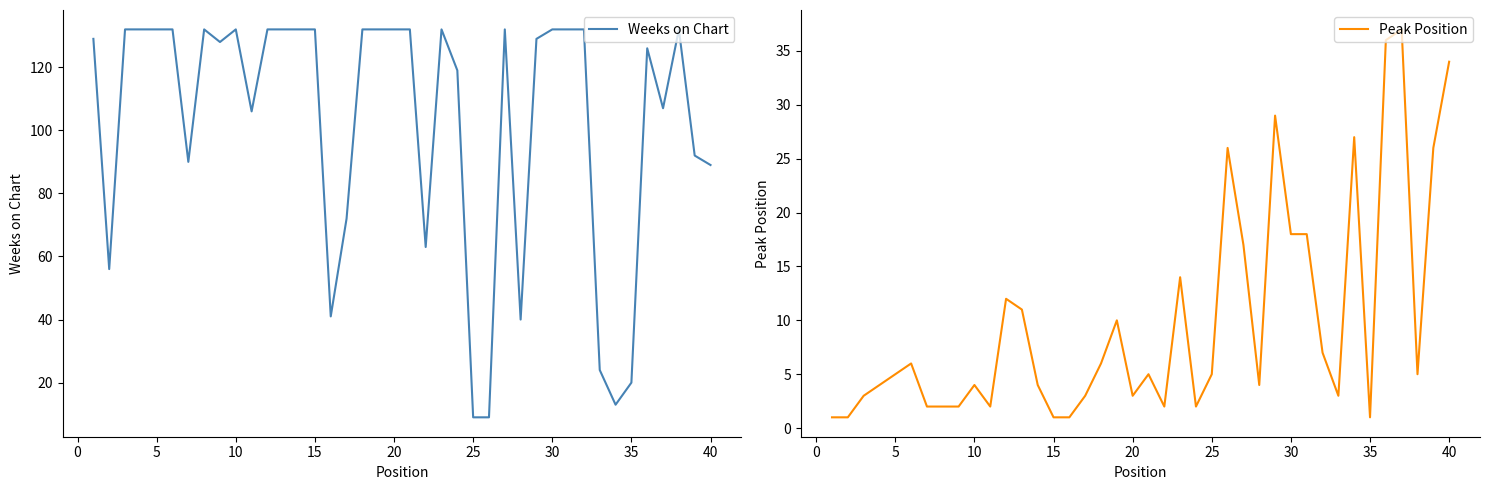

What is the maximum value shown in the chart?

132